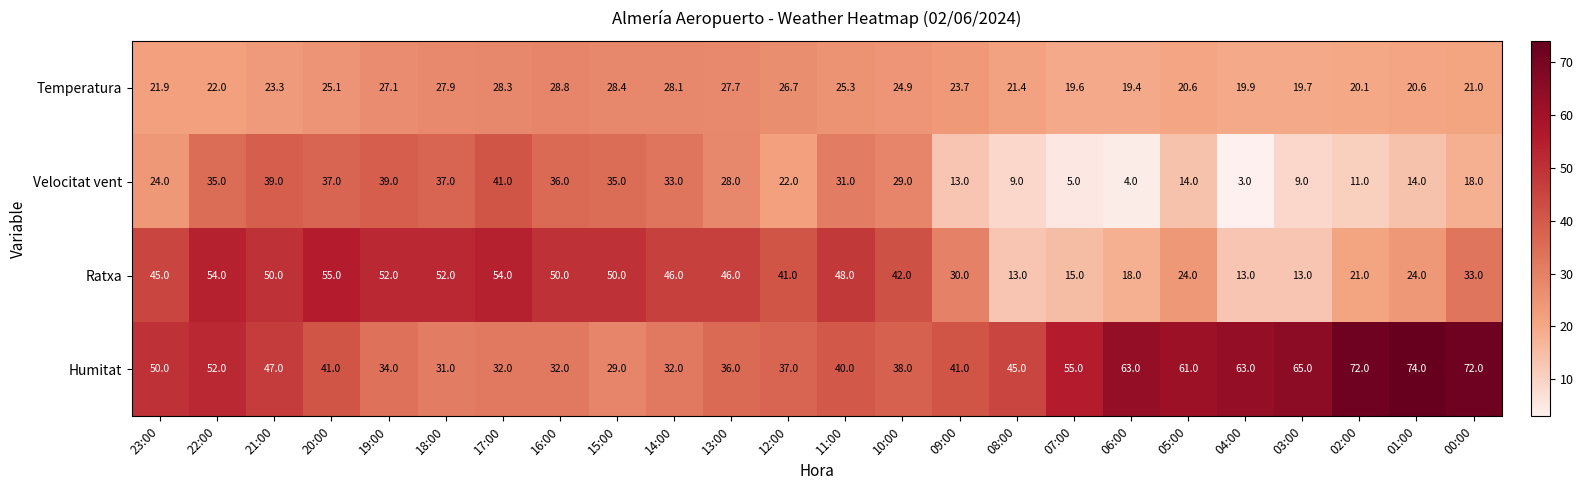

What is the minimum value shown in the chart?

3.0